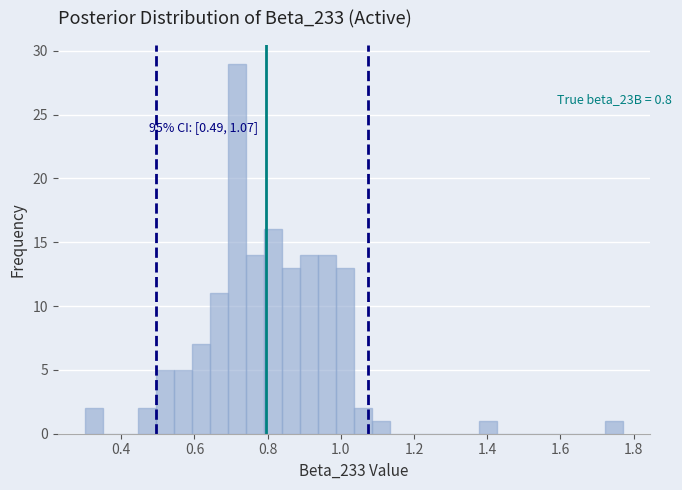

Read against the x-axis, roughly where is the centre of the tallest bar?

0.72